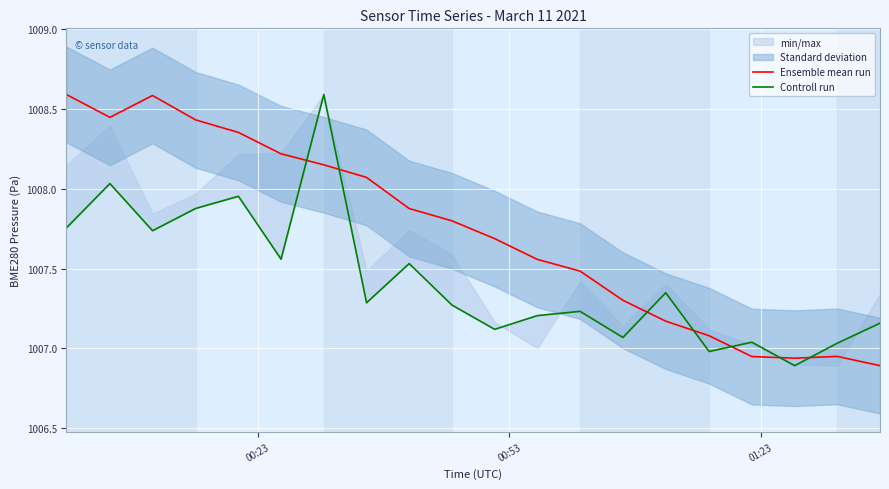

True or false: Controll run has more than 0 points higher than both neighbors.

True